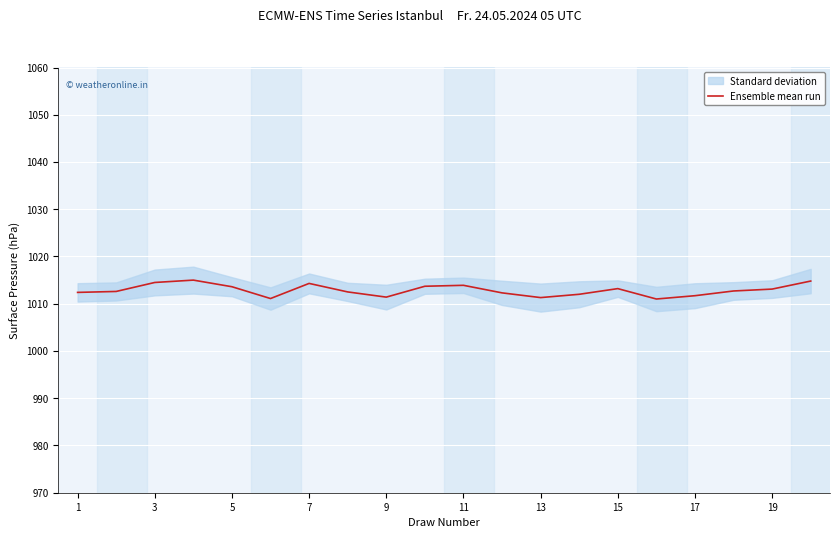

What is the greatest value displayed?

1015.0